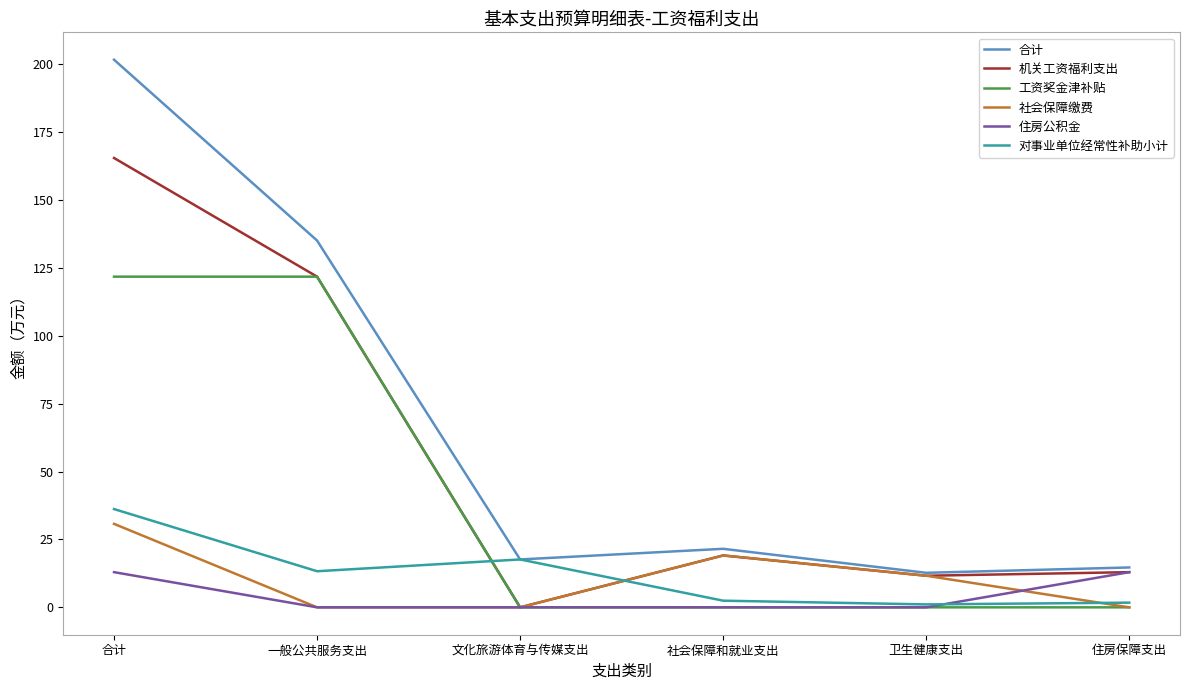

At which label is 机关工资福利支出 closest to 82?

一般公共服务支出